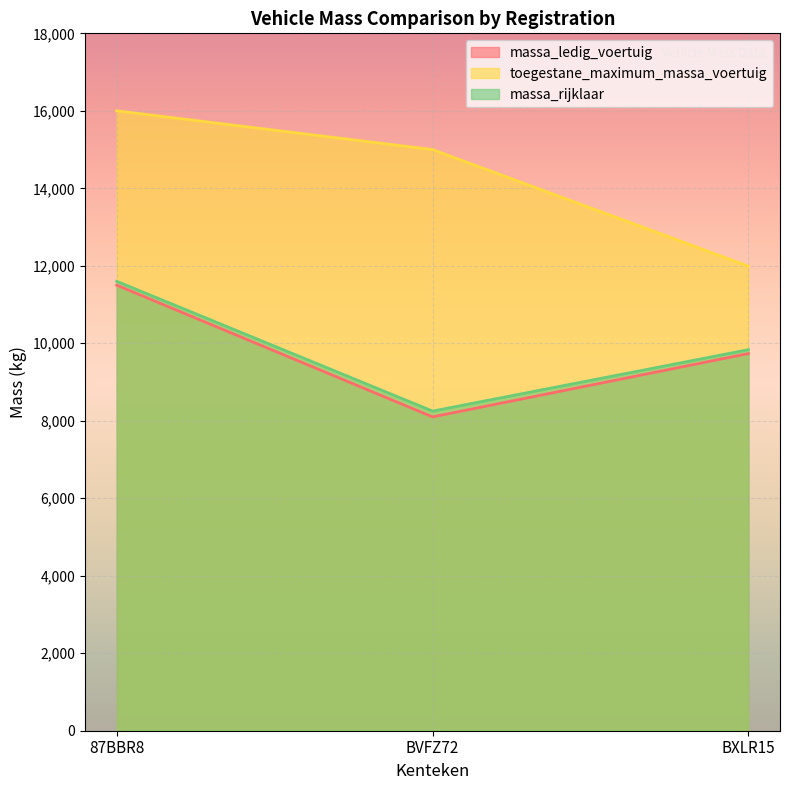

Reading left to right, transcribe all the data shown in this chart.

massa_ledig_voertuig: 11500	8100	9735
toegestane_maximum_massa_voertuig: 16000	15000	11990
massa_rijklaar: 11600	8250	9835